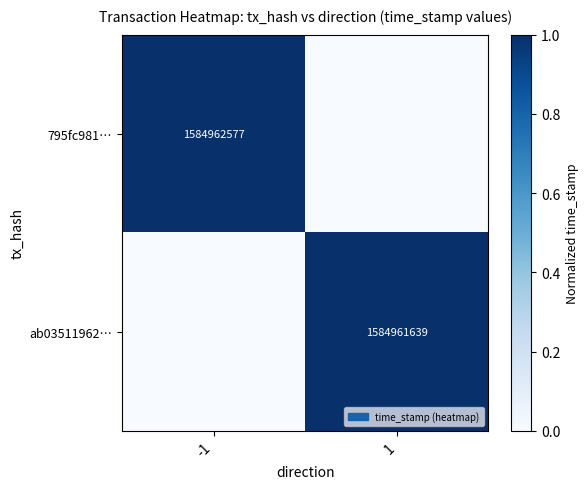

Which category has the lowest value across all series?

1